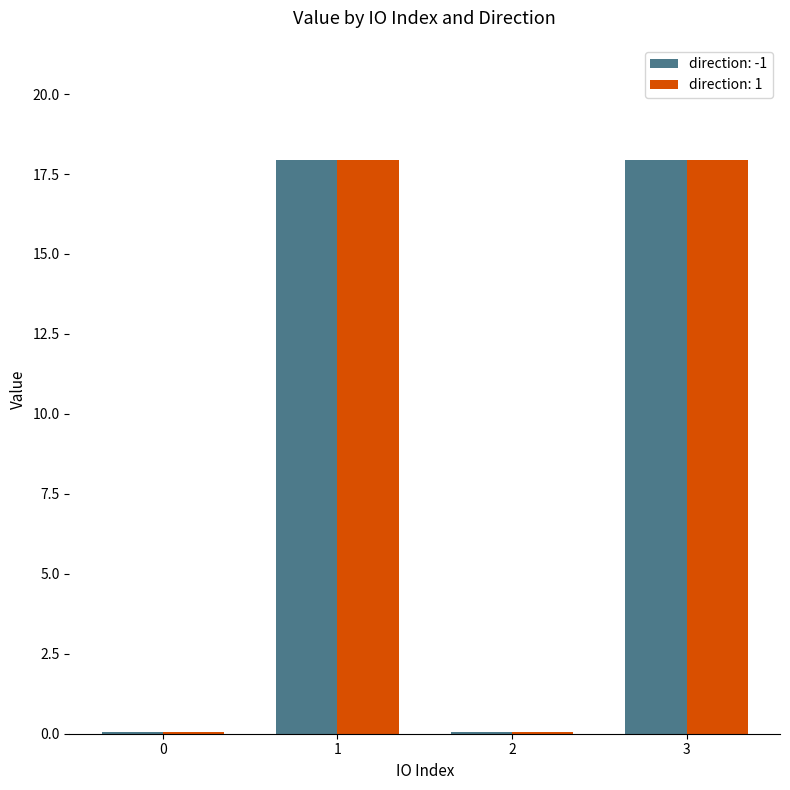

What is the sum of all direction: -1 values?

36.0